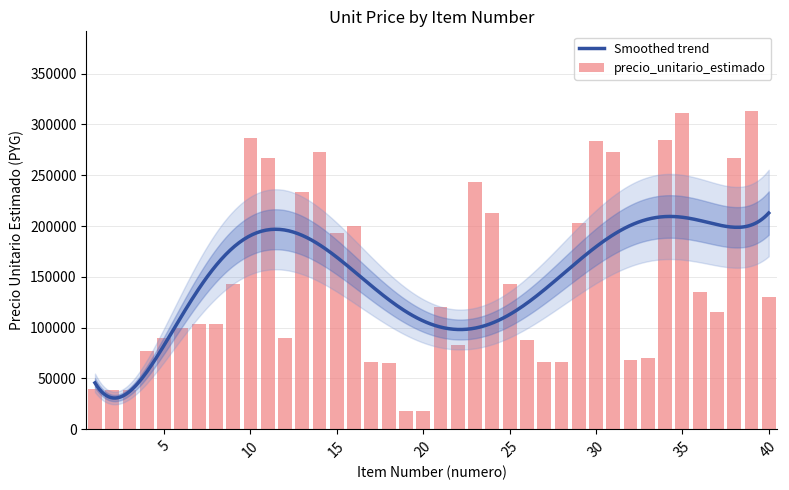

At which label is the value closest to 165833?

9